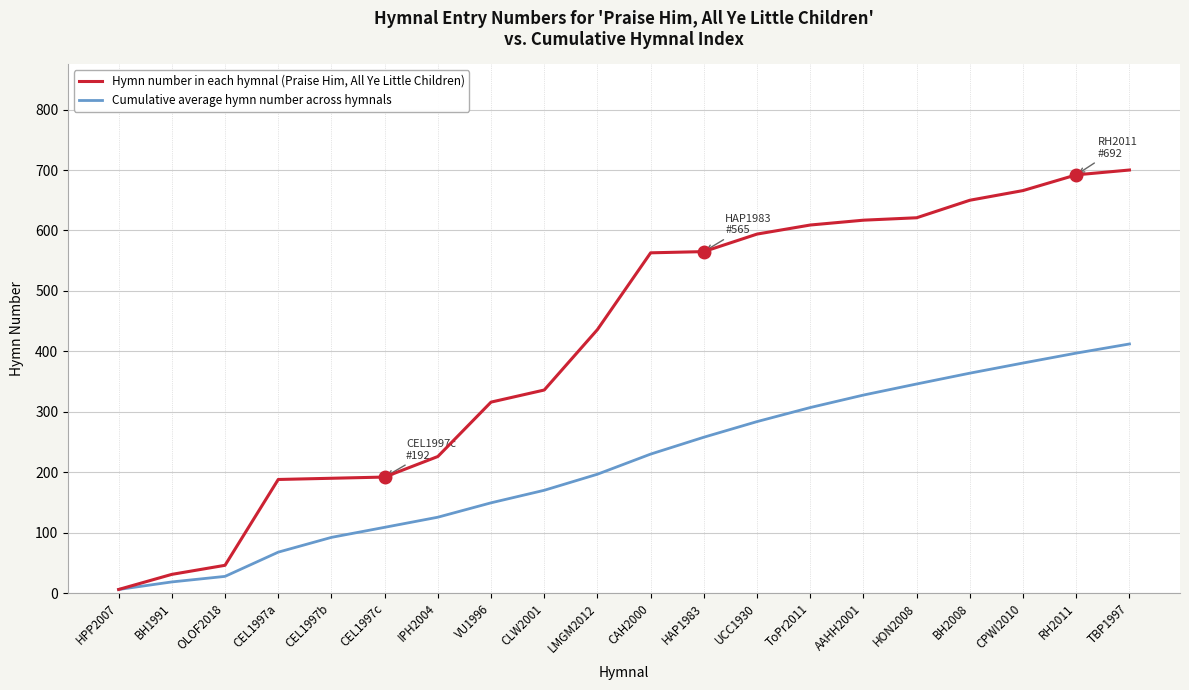

What is the highest value of the Cumulative average hymn number across hymnals series?

412.2